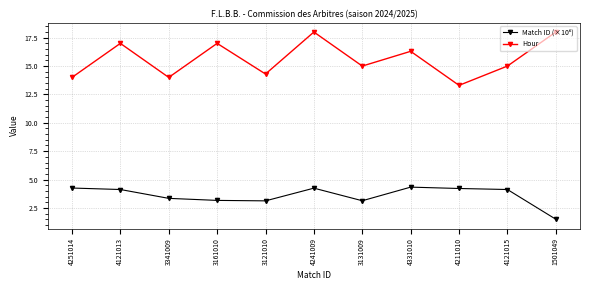

What is the sum of all Hour values?

171.9